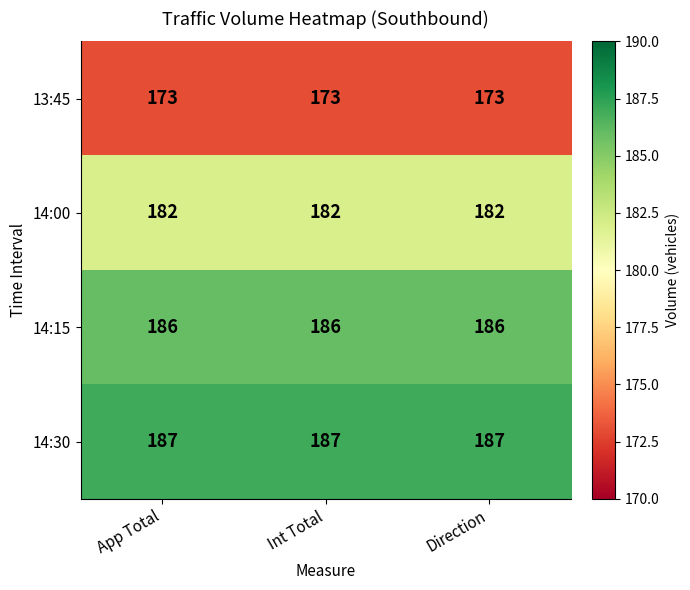

What is the maximum value shown in the chart?

187